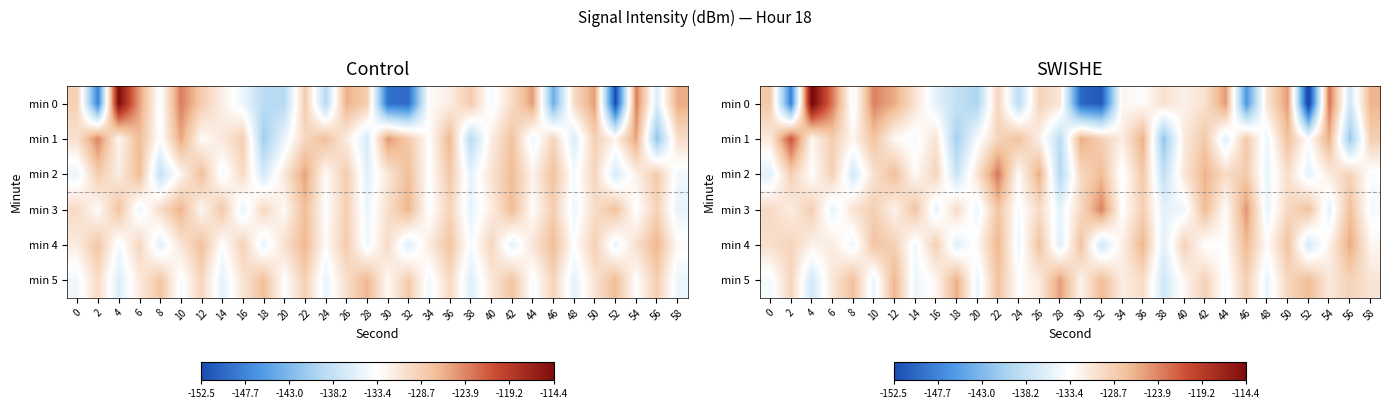

Which label corresponds to the largest value in the chart?

4